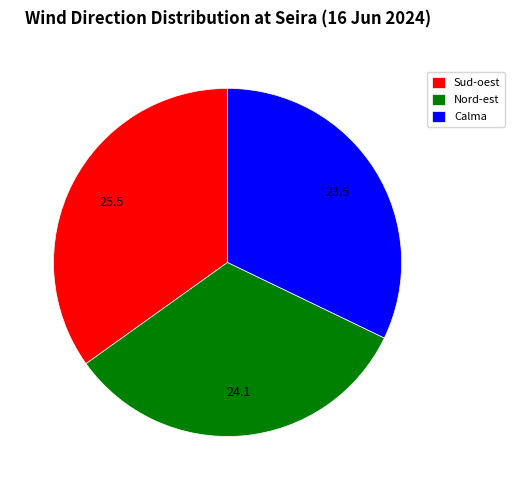

How many segments does this pie chart have?

3